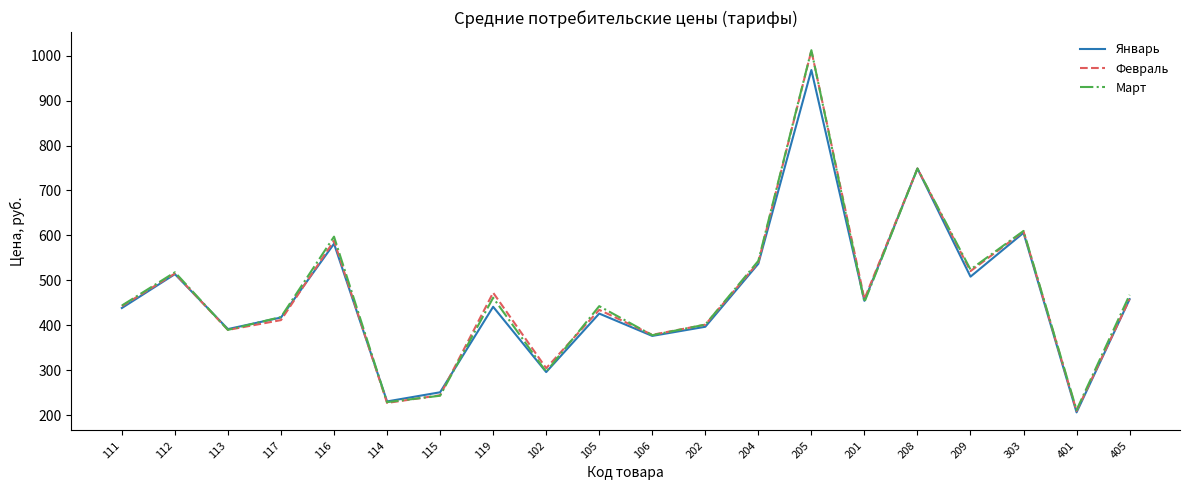

What are all the series names shown in the legend?

Январь, Февраль, Март